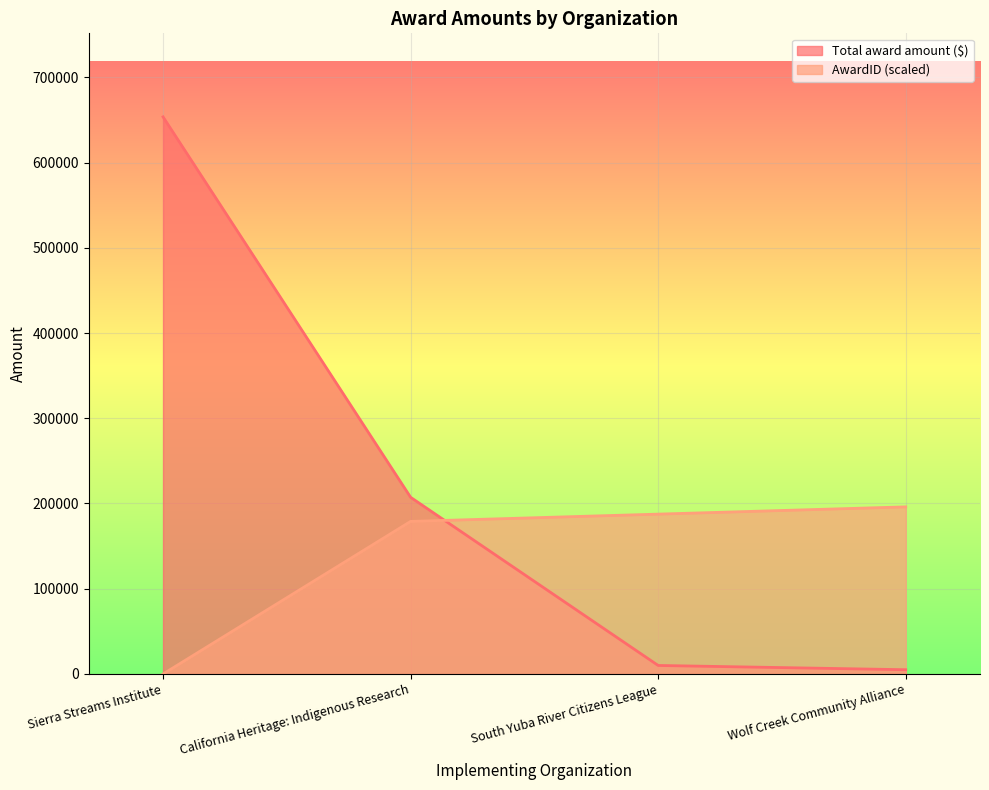

Is the value of Total award amount ($) at South Yuba River Citizens League greater than the value of AwardID at California Heritage: Indigenous Research?

No